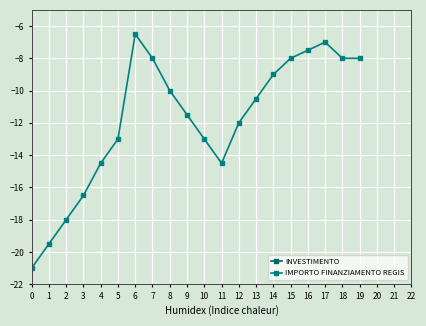

What is the maximum value for IMPORTO FINANZIAMENTO REGIS?

-6.5